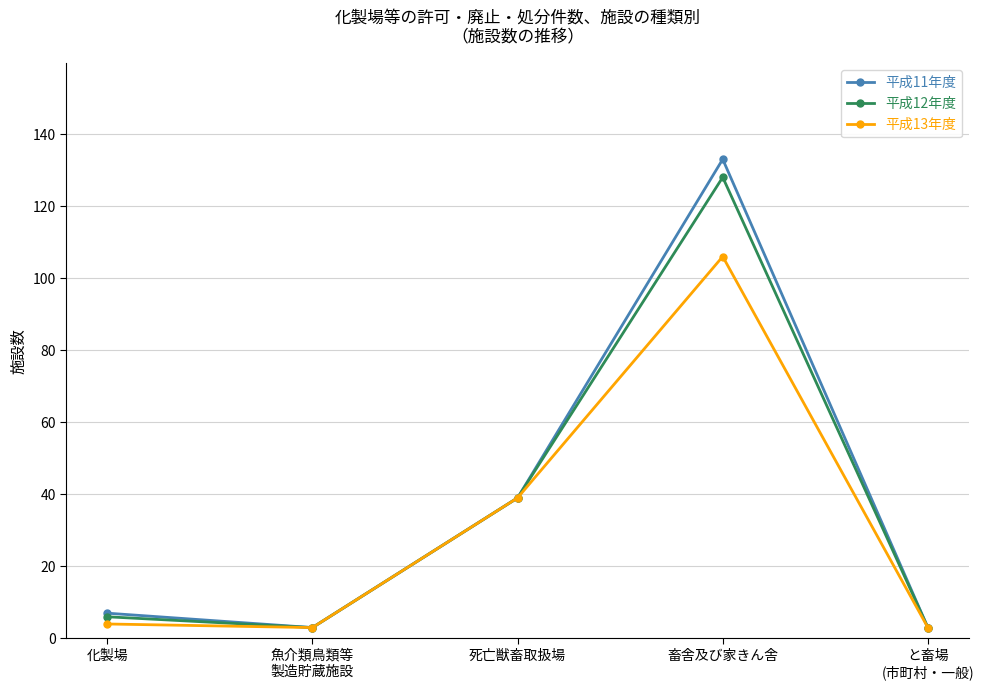

How many data points in 平成13年度 are less than 4?

2